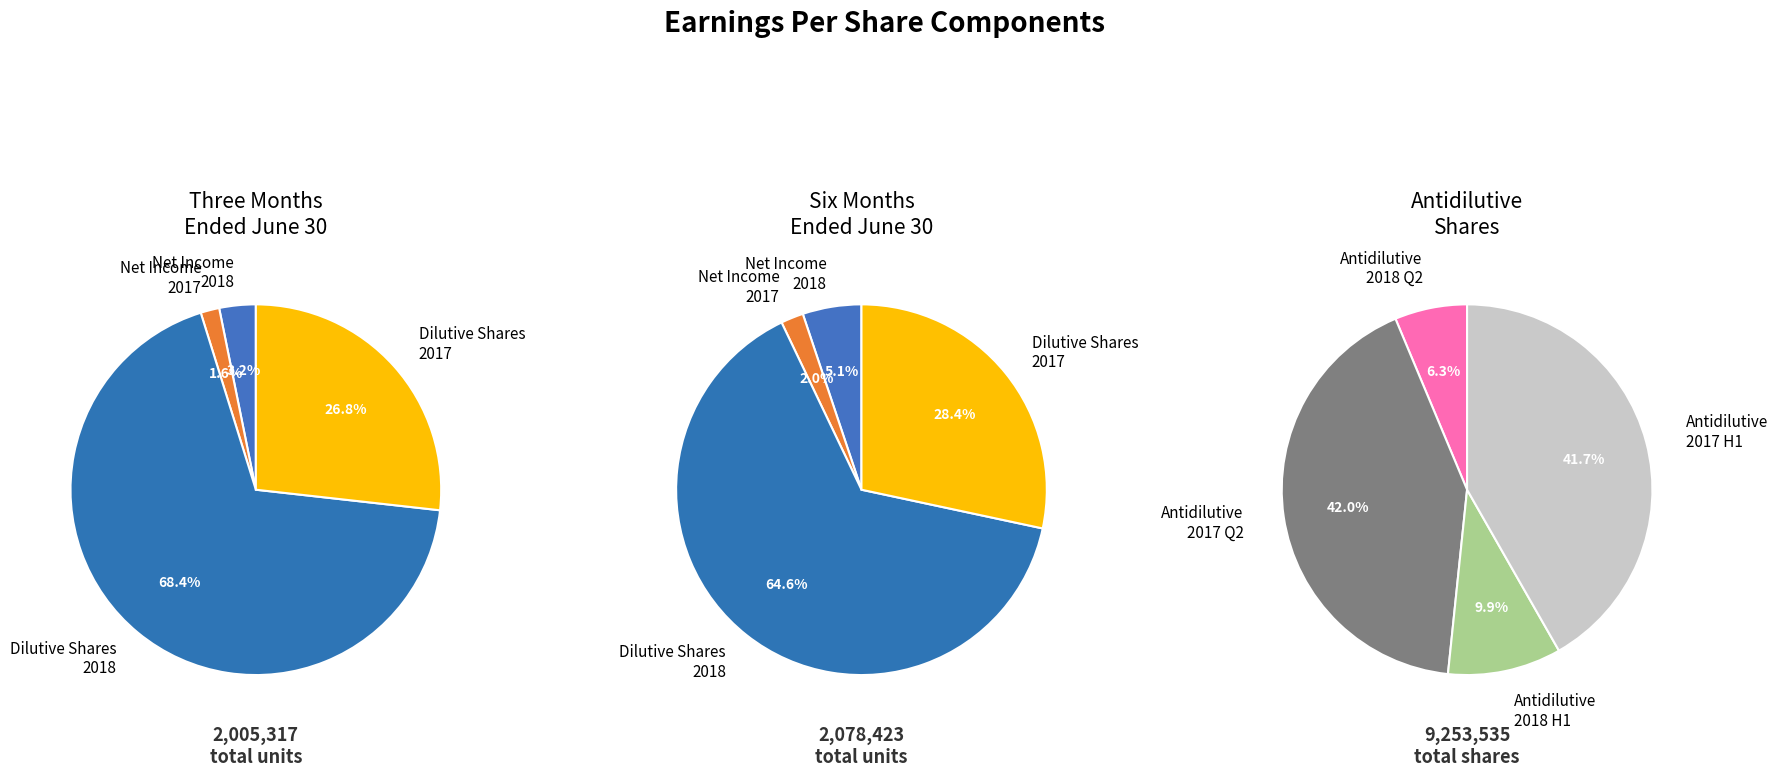

Which category has the biggest portion of the pie?

Dilutive Shares 2018